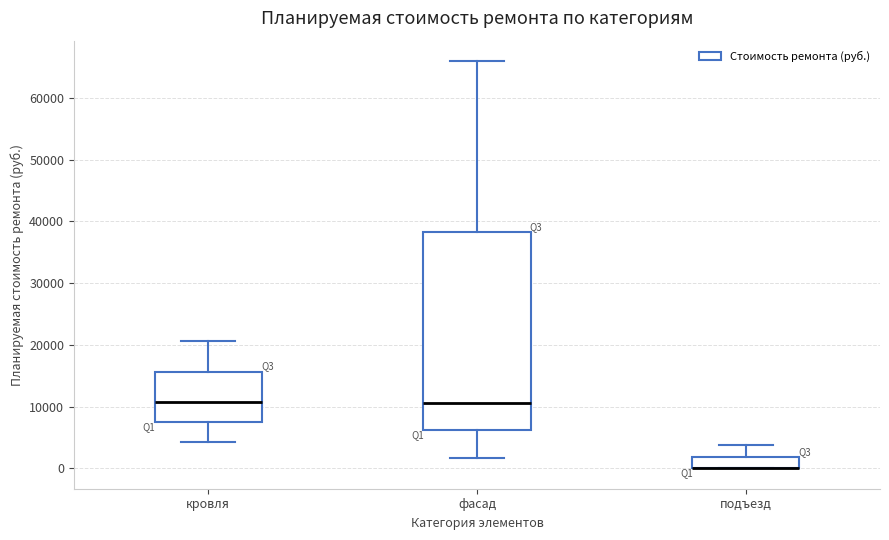

Reading left to right, transcribe this box plot: for each box, give where its median line is, the range the box spans, and where its two whiskers end, as read against the y-axis. The values are not printed on the chart, so give them approximately, as read against the axis.

кровля: median 11000, box 7000 to 16000, whiskers 4000 to 21000
фасад: median 11000, box 6000 to 38000, whiskers 2000 to 66000
подъезд: median 0 (drawn on the box's lower edge), box 0 to 2000, whiskers 0 to 4000